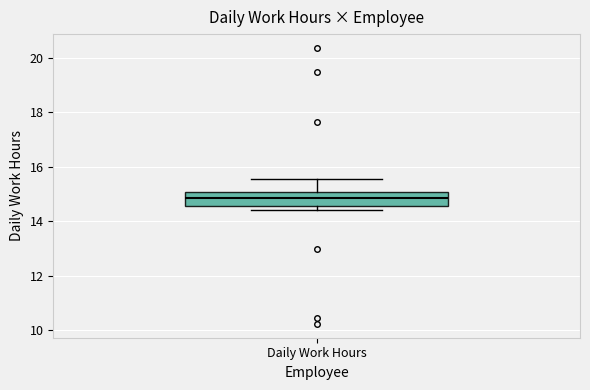

Transcribe this box plot: give where the median line is, the range the box spans, and where the two whiskers end, as read against the y-axis. The values are not printed on the chart, so give them approximately, as read against the axis.

median 14.8, box 14.6 to 15.0, whiskers 14.4 to 15.6